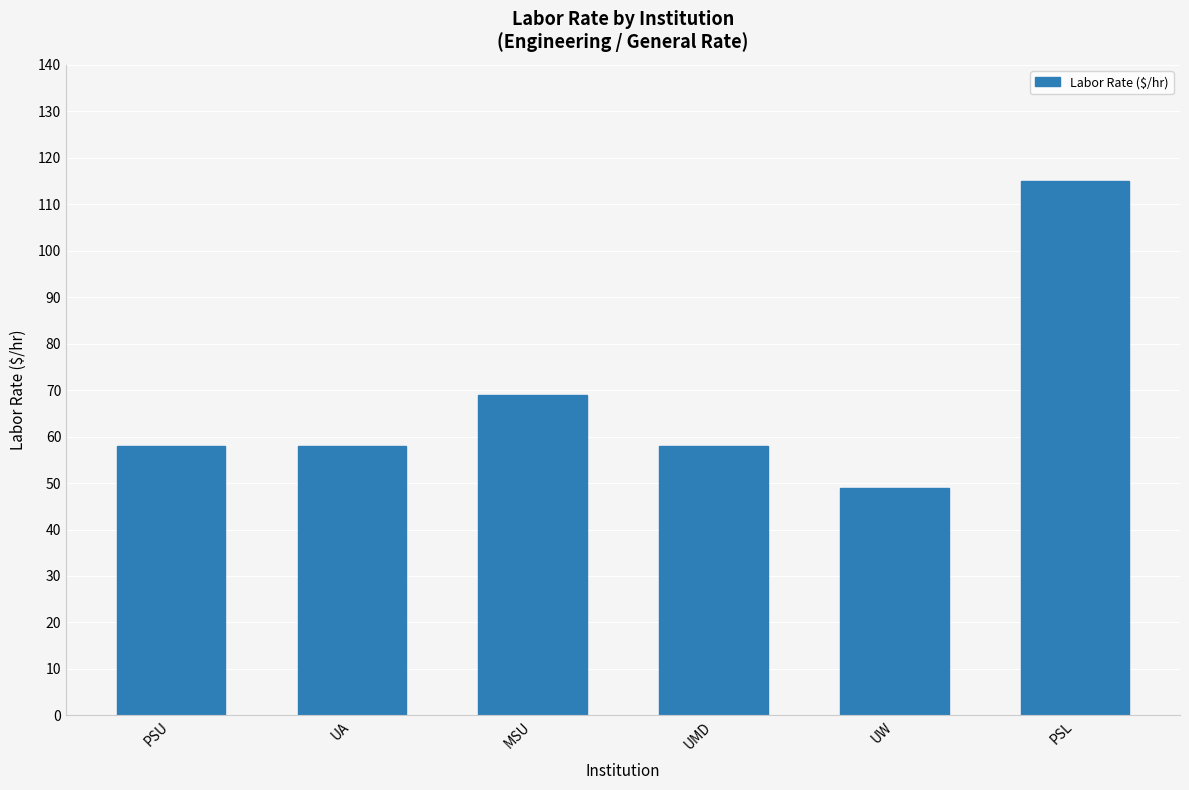

What is the value of the 1st bar from the left?

58